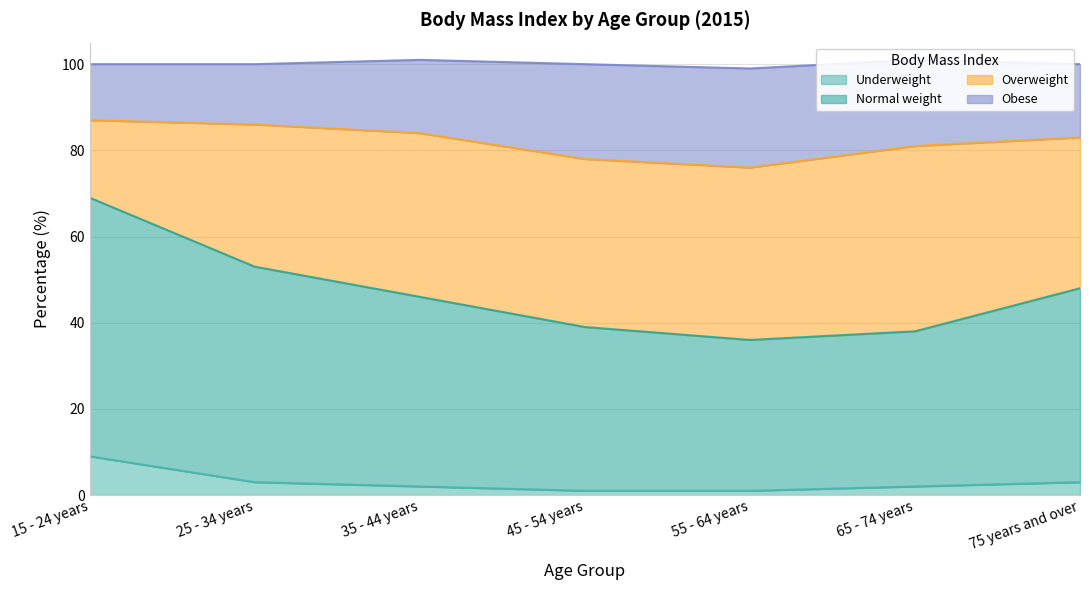

True or false: Obese has more than 1 points higher than both neighbors.

False